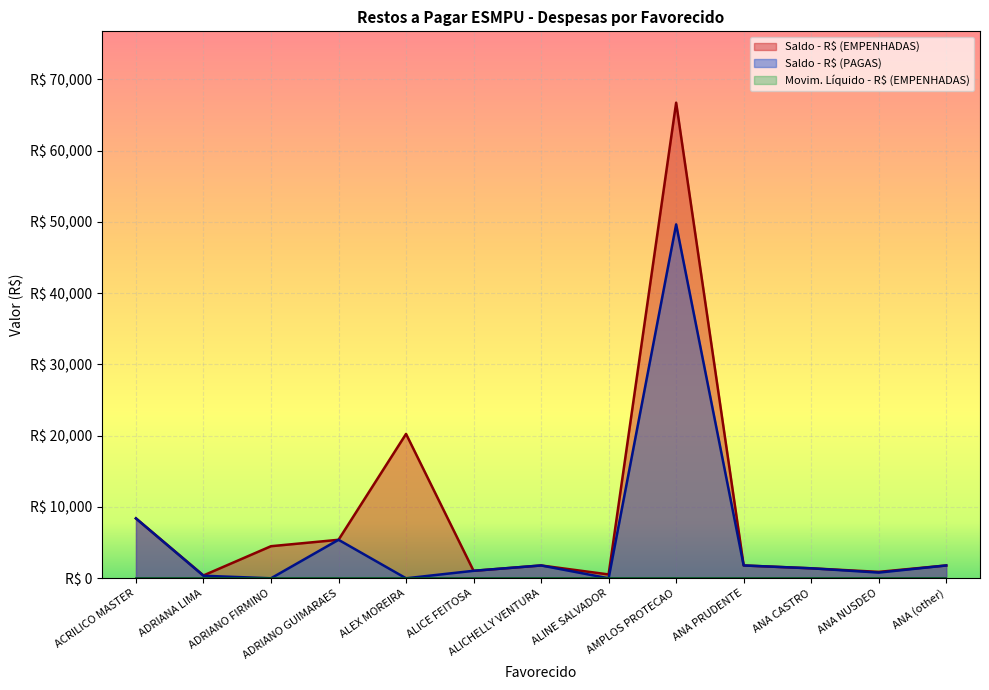

Count the number of categories in the chart.

13